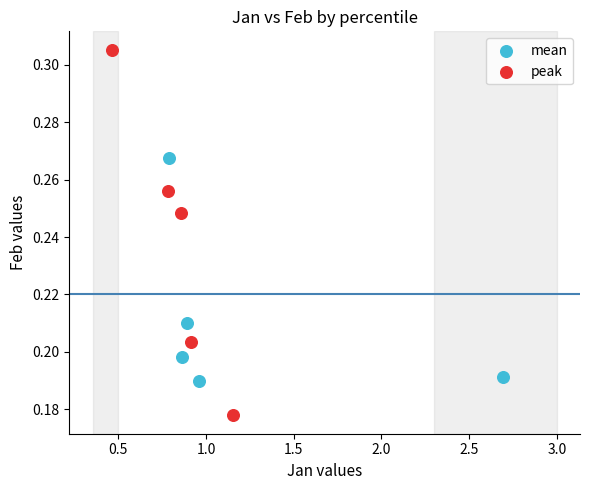

Which series contains the lowest Y value?

peak